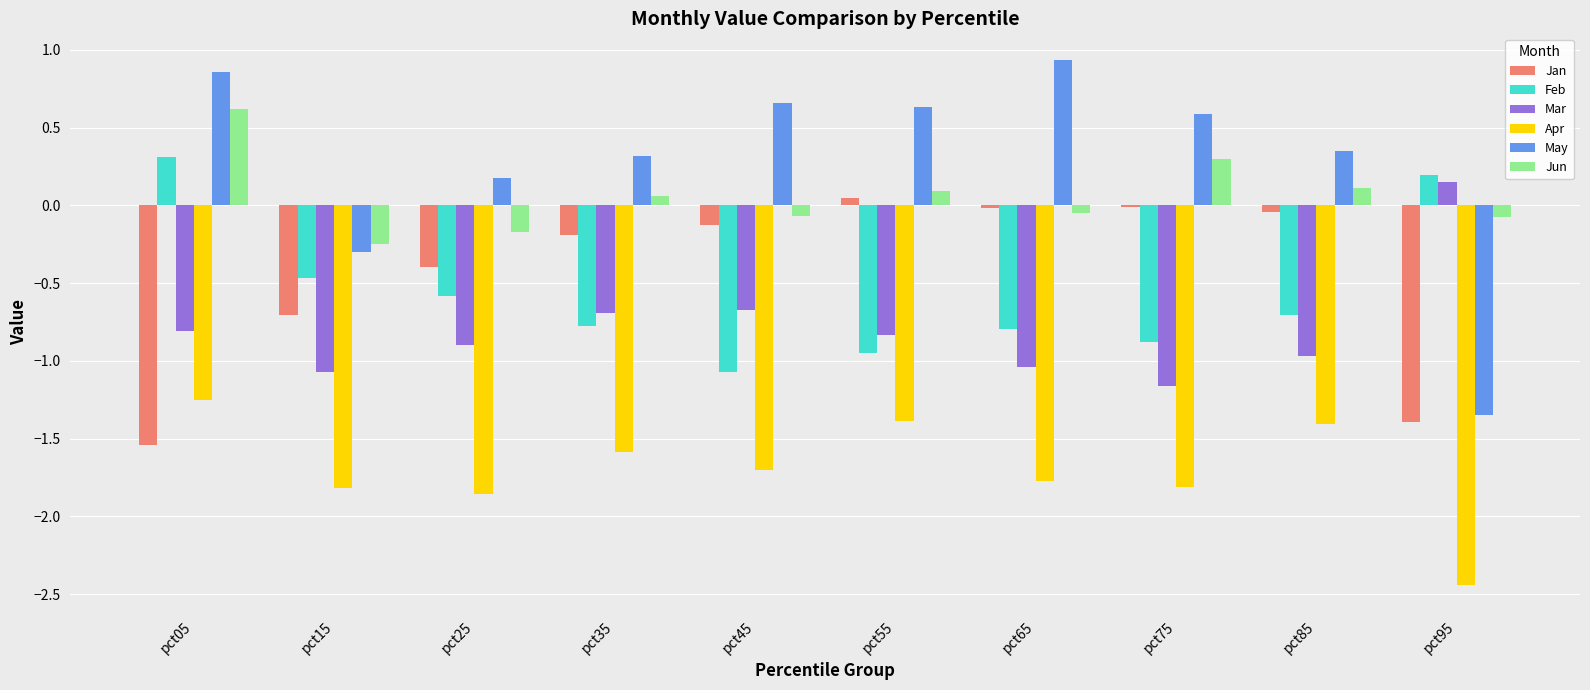

Where does the Jan series first go above 0?

pct55